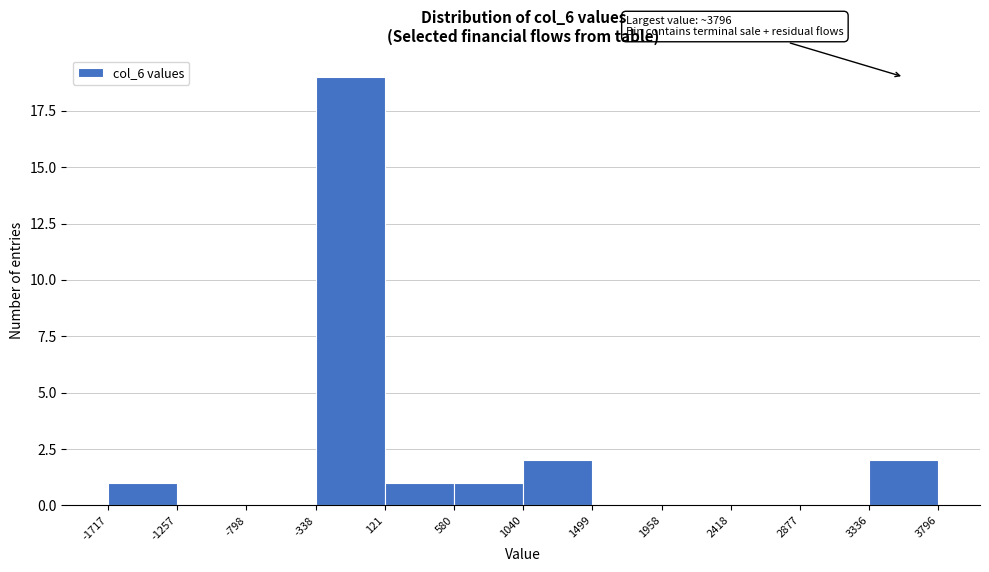

Over which range of the x-axis is the bar tallest?

-338 to 121